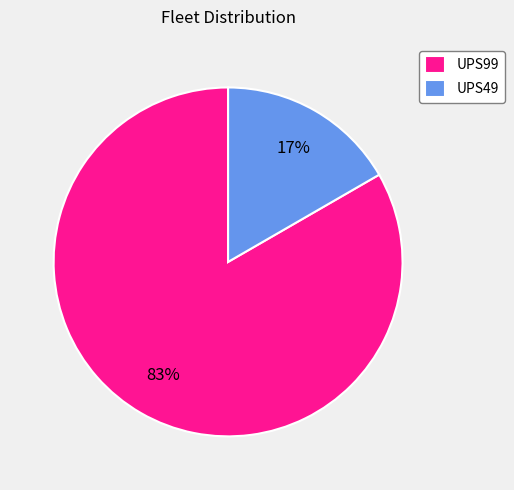

To the nearest percent, what portion does UPS99 represent?

83%